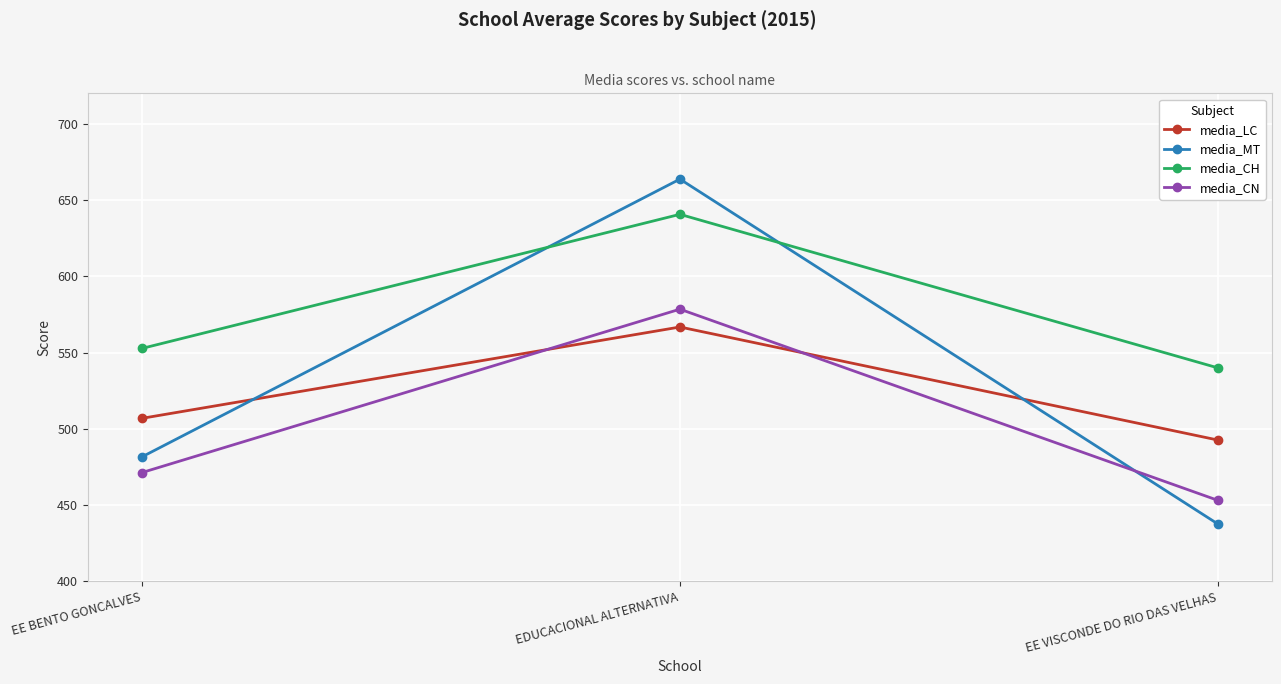

True or false: media_CN has a value of 453.0 at EE VISCONDE DO RIO DAS VELHAS.

True